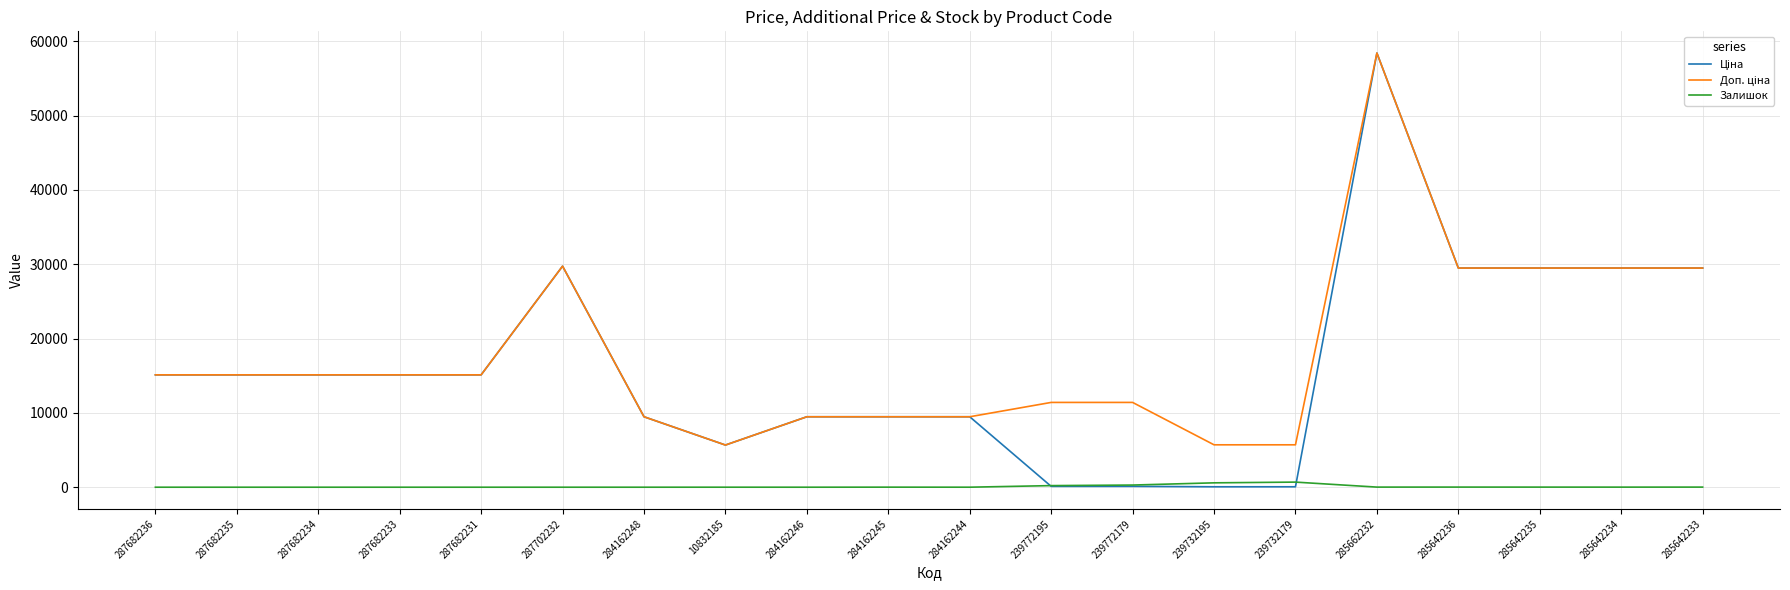

What is the spread (max minus min) of values at 287682235?

15120.0